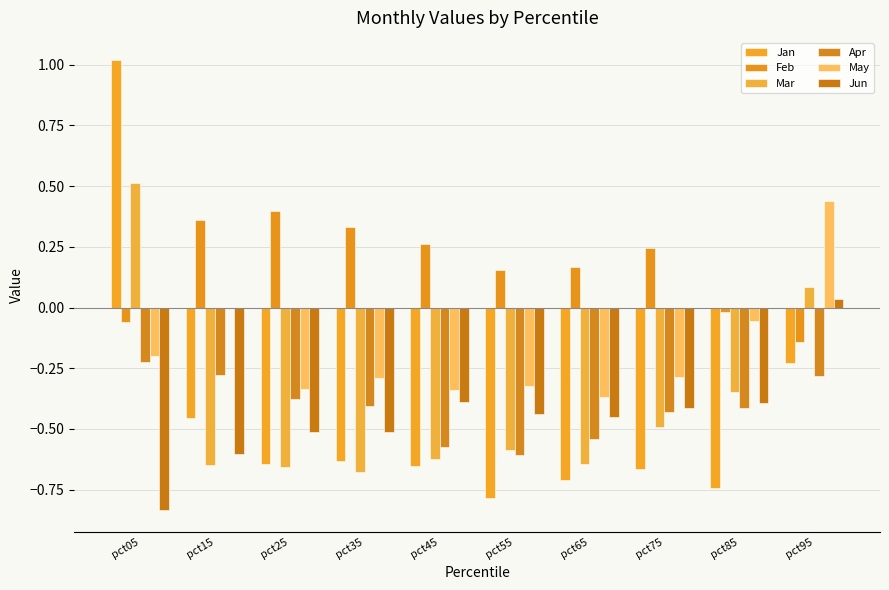

Are the bars grouped side by side (vs. stacked)?

Yes